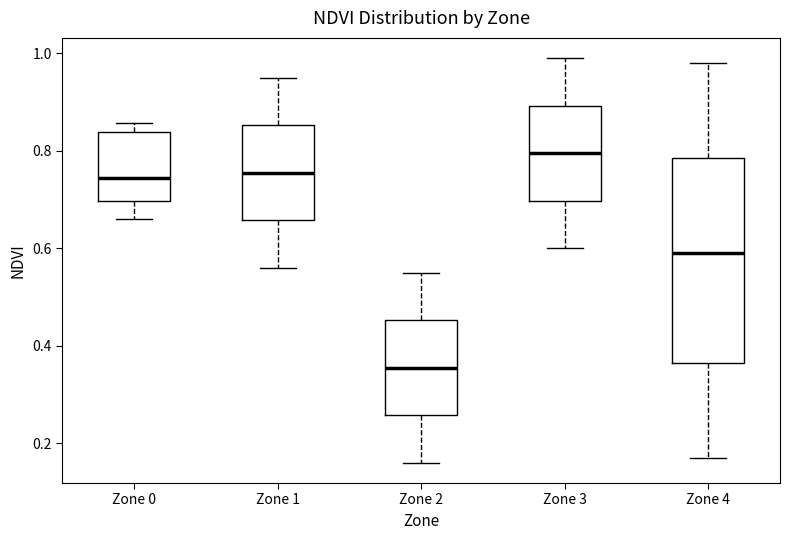

Reading left to right, read every box against the y-axis: the position of its median line, the range the box covers, and the ends of its whiskers. The values are not printed on the chart, so give them approximately, as read against the axis.

Zone 0: median 0.74, box 0.70 to 0.84, whiskers 0.66 to 0.86
Zone 1: median 0.76, box 0.66 to 0.86, whiskers 0.56 to 0.96
Zone 2: median 0.36, box 0.26 to 0.46, whiskers 0.16 to 0.56
Zone 3: median 0.80, box 0.70 to 0.90, whiskers 0.60 to 1.00
Zone 4: median 0.60, box 0.36 to 0.78, whiskers 0.18 to 0.98